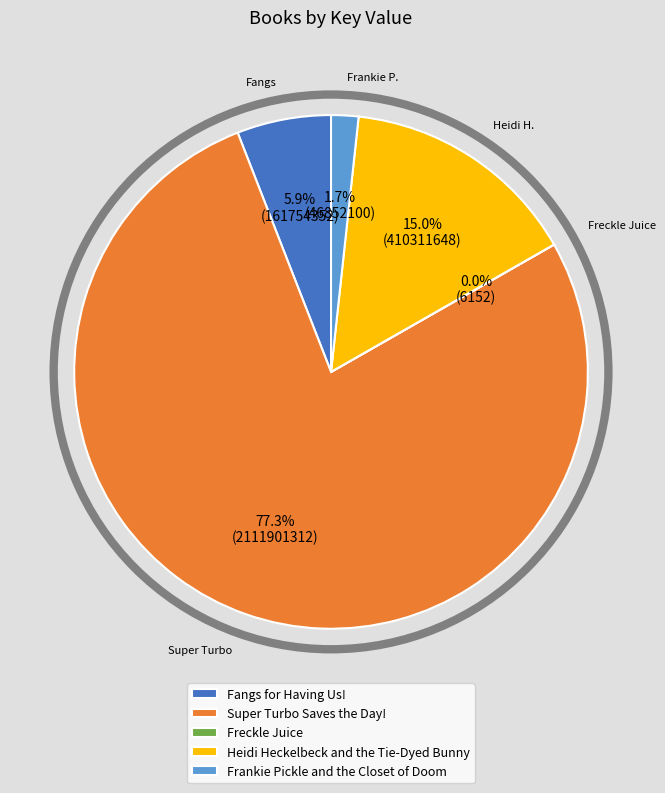

Which slice is the largest?

Super Turbo Saves the Day!